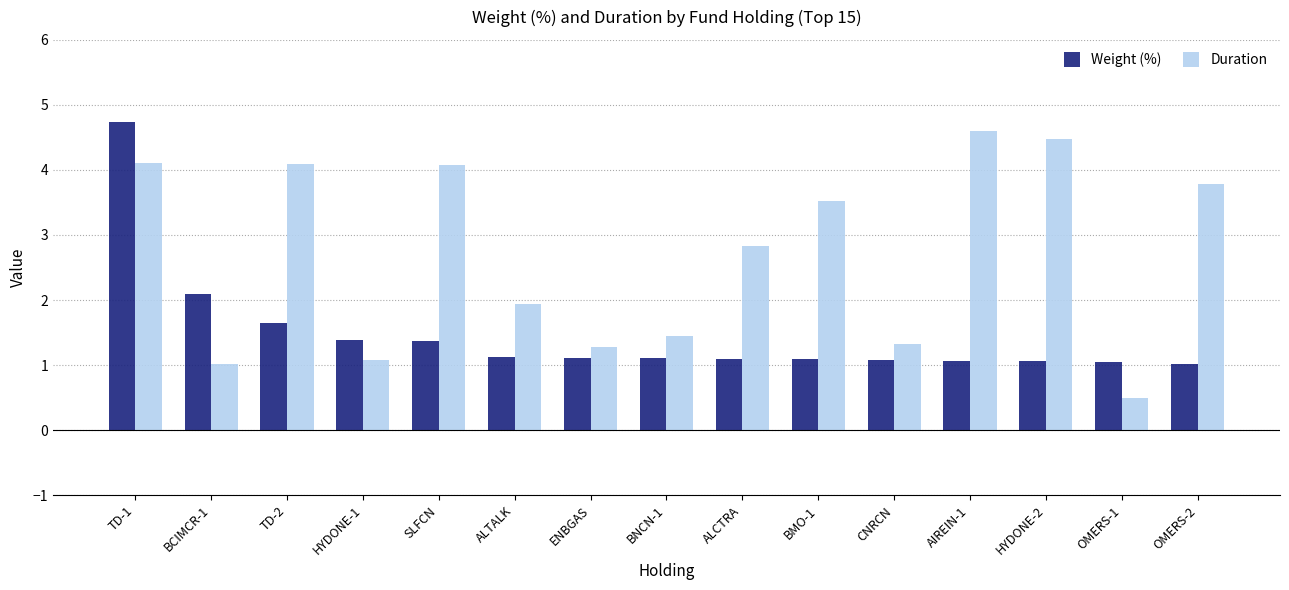

What is the average value of the Weight (%) series?

1.5